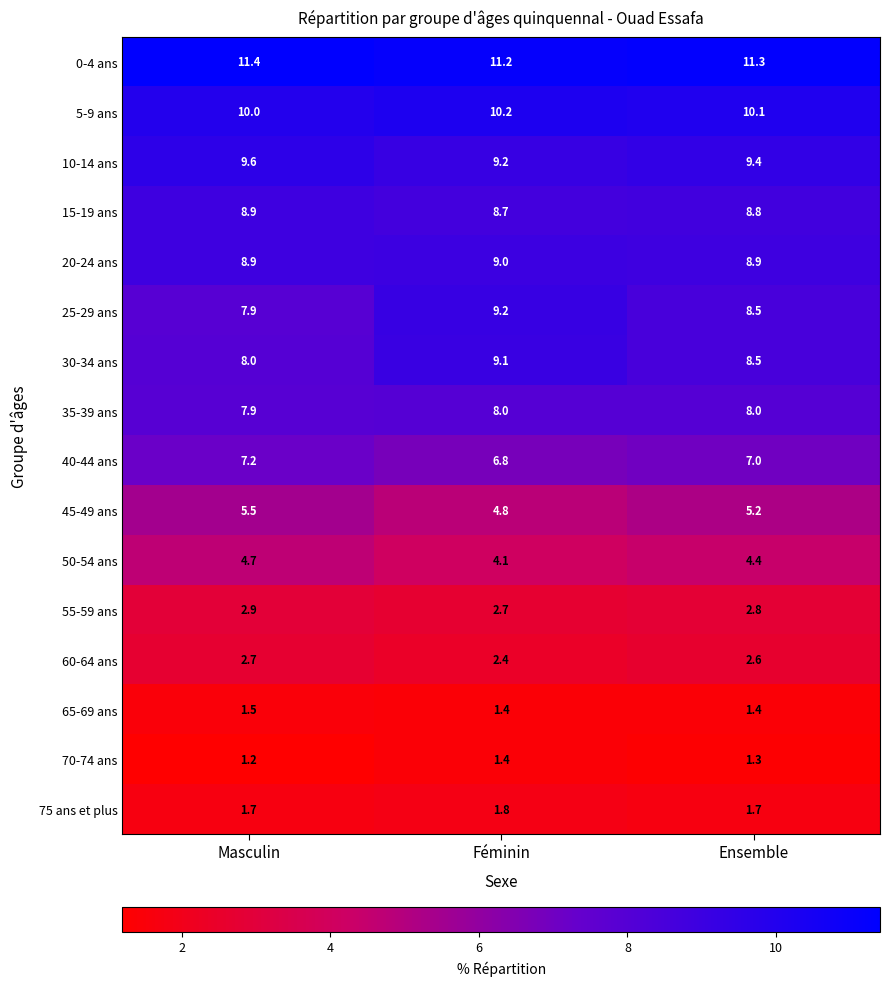

What is the total value across all series at Ensemble?

99.9